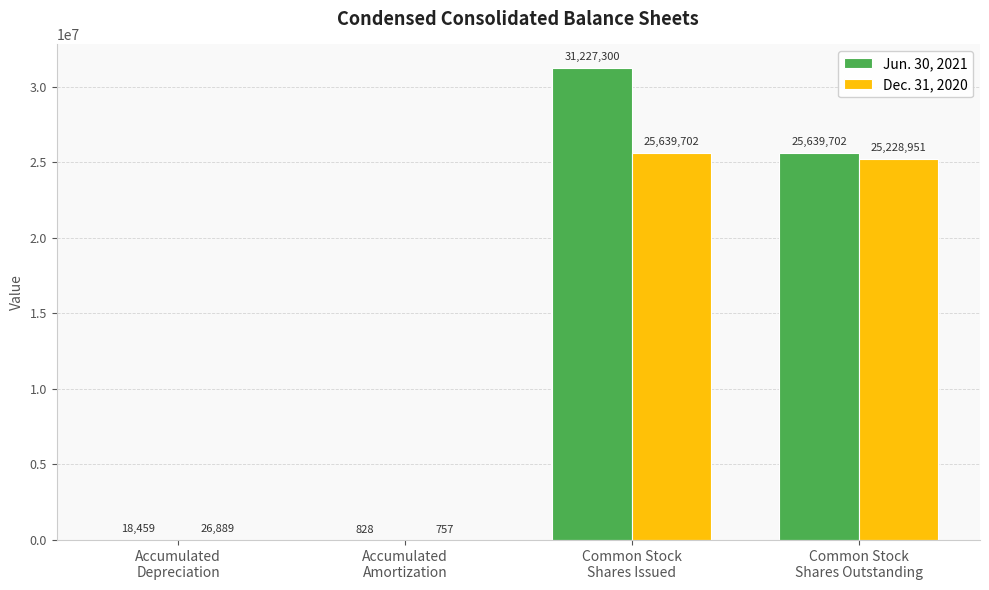

What is the total value across all series at Common Stock
Shares Issued?

56867002